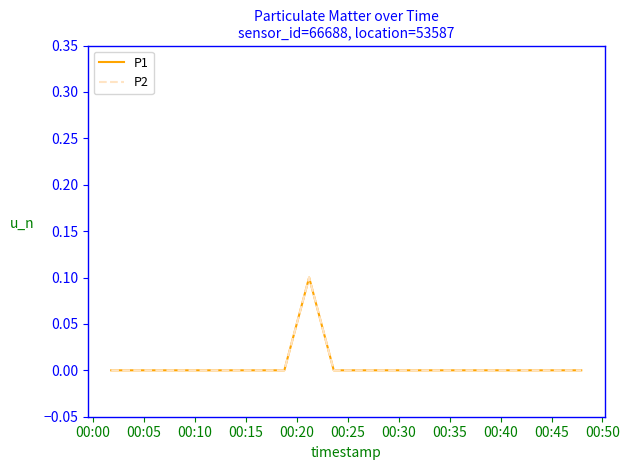

What is the label of the 12th point from the right?

00:40